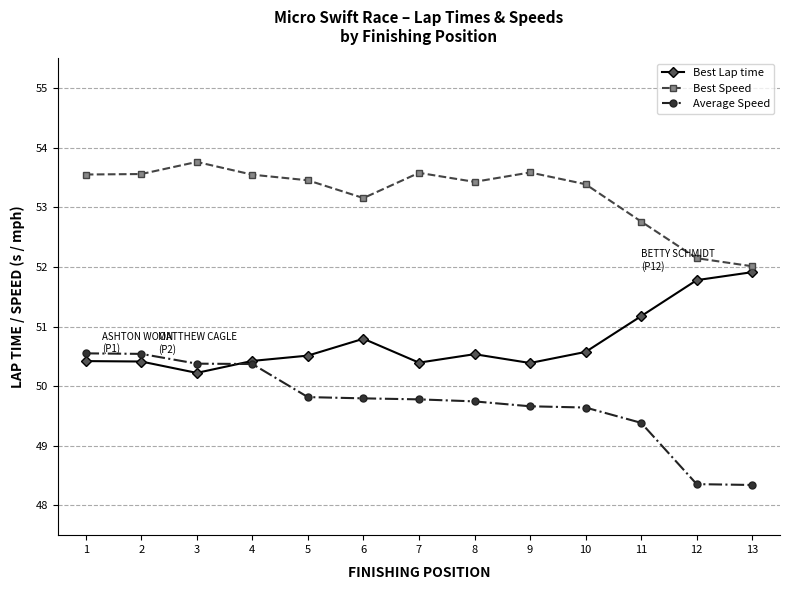

Is it true that Best Lap time equals 17.3 at 10?

False